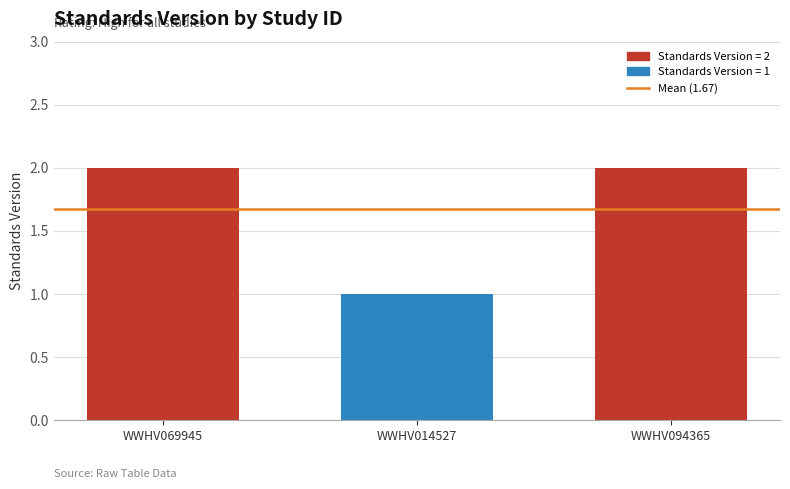

Approximately how many times larger is the value at WWHV094365 compared to WWHV069945?

1.0